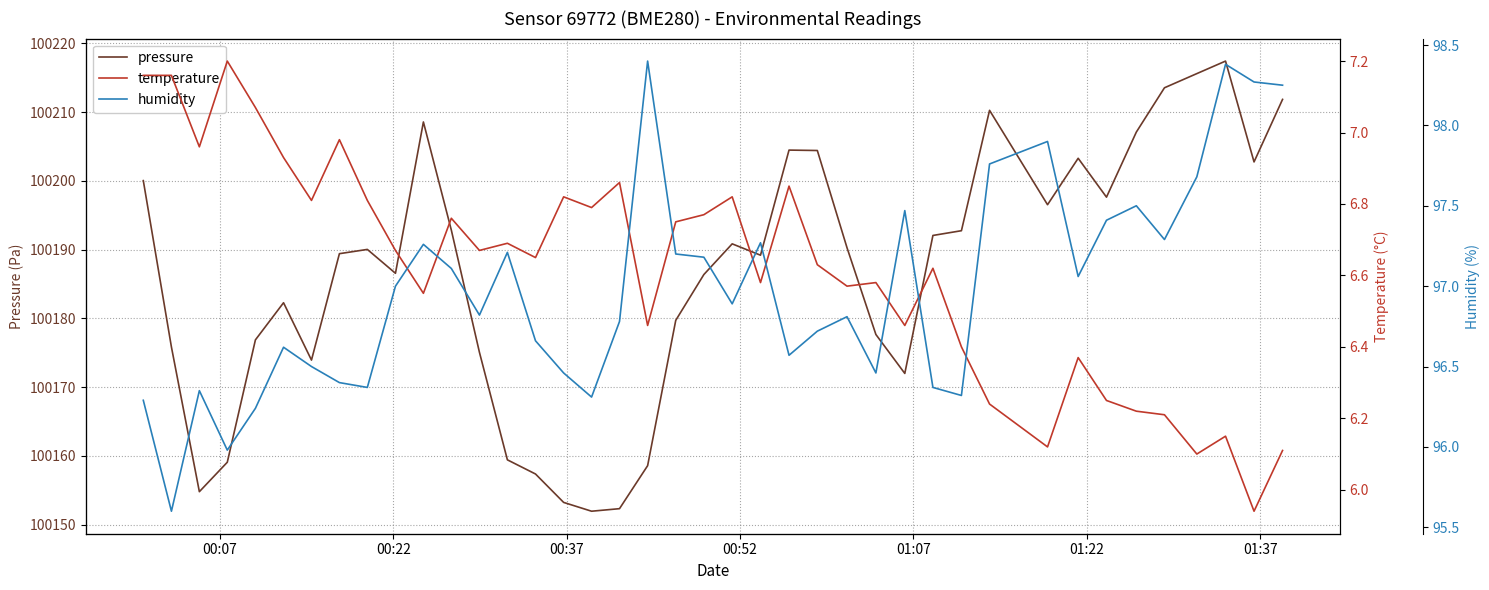

What is the lowest value of the pressure series?

100152.0